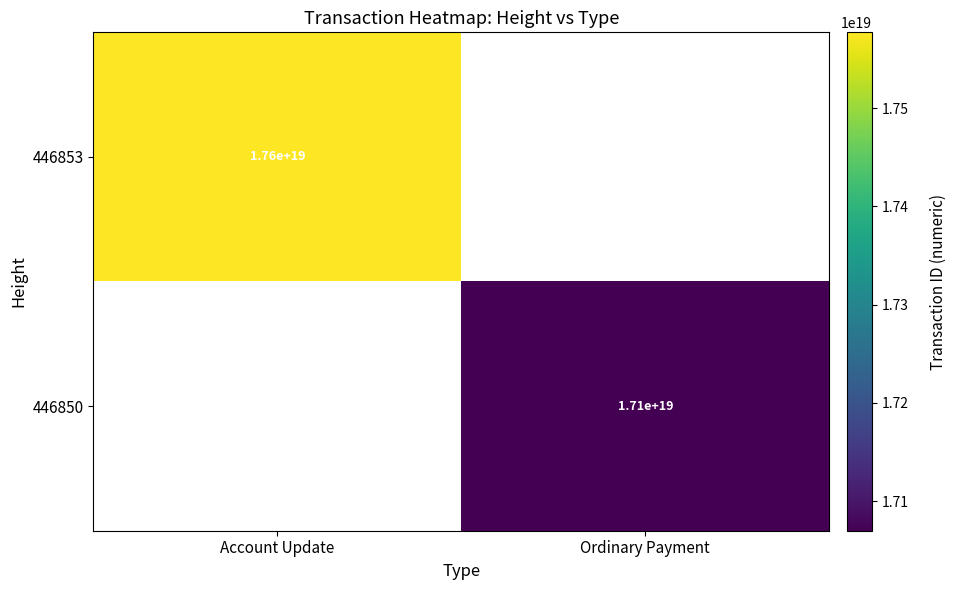

At how many categories does at least one series exceed 17207984210611638272?

1